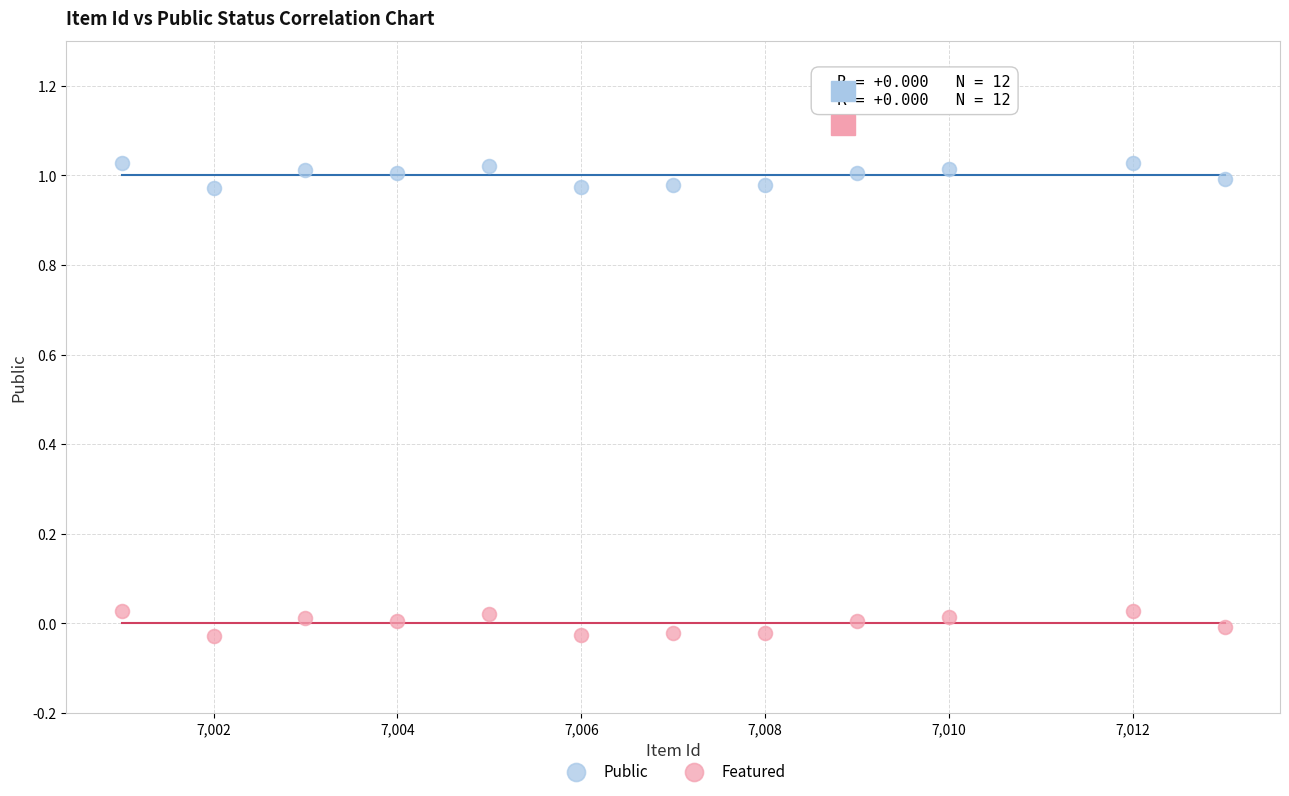

Across all data points, what is the range of X values (max minus min)?

12.0